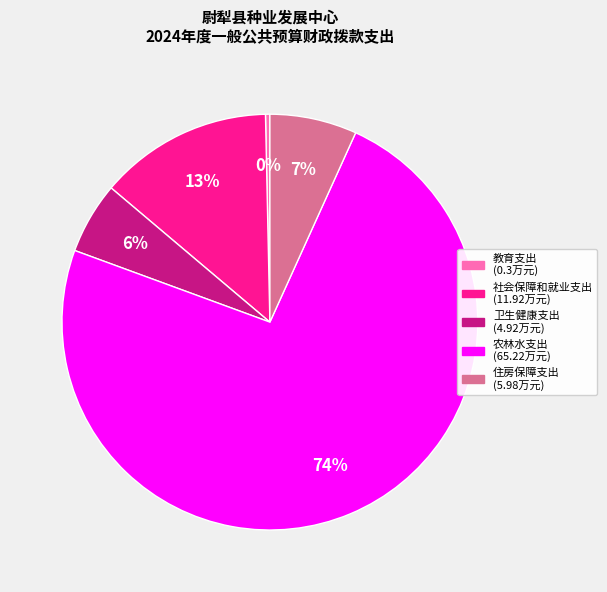

What is the majority slice?

农林水支出